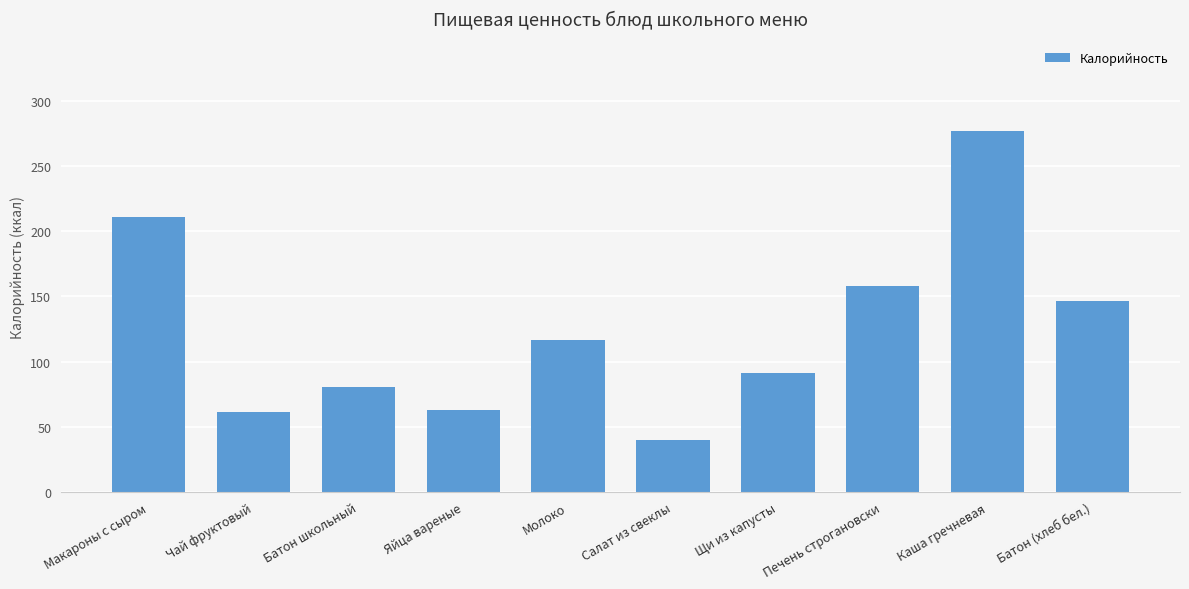

How many data points does each series have?

10